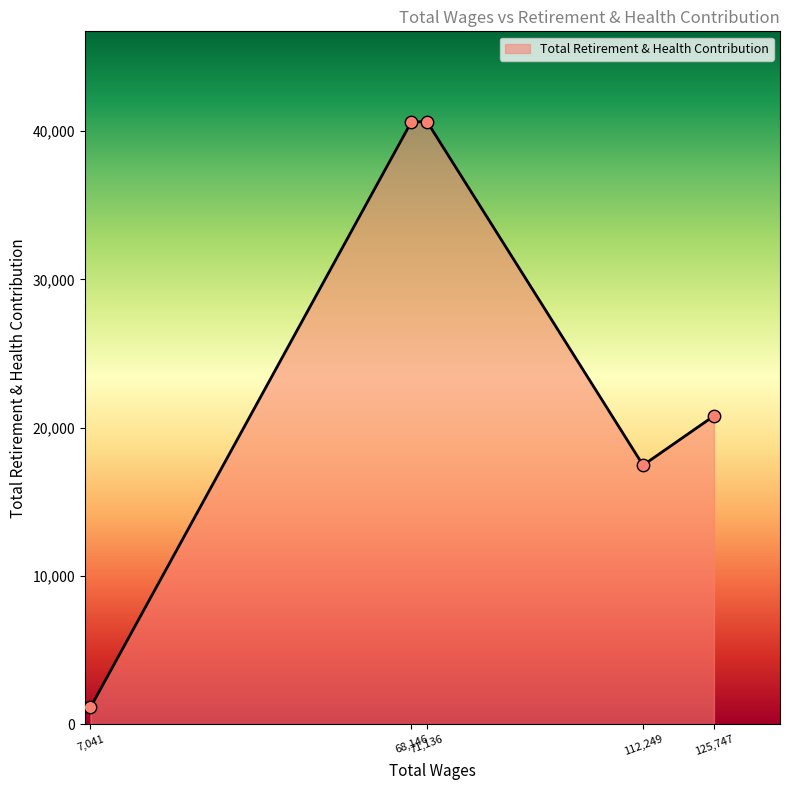

What is the maximum value shown in the chart?

40631